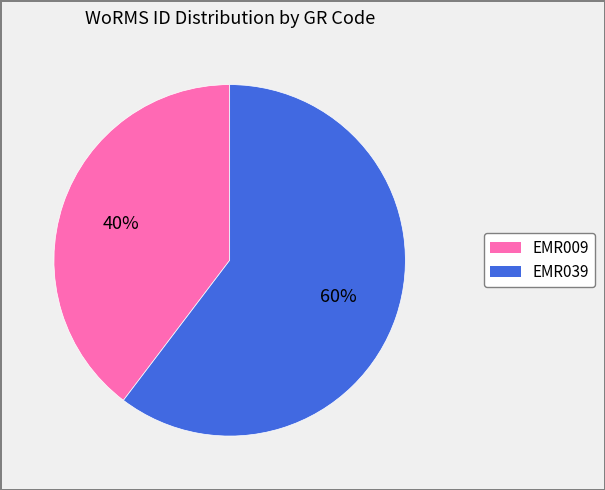

Which has a higher value, EMR009 or EMR039?

EMR039